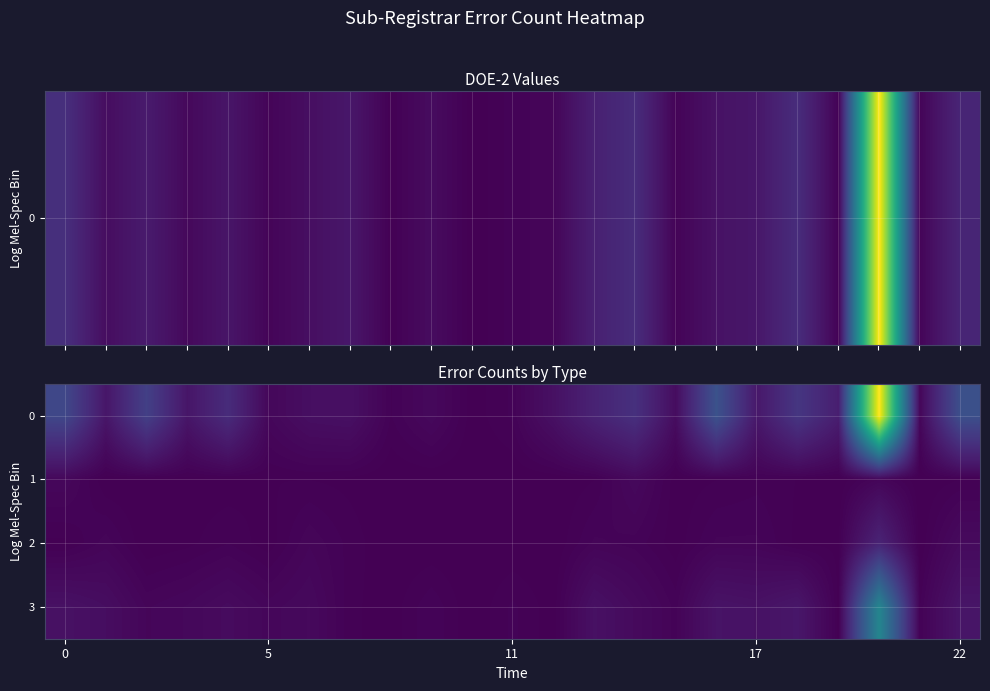

Reading left to right, extract all data points from this chart.

0: 171	46	150	46	99	15	31	34	6	18	1	7	35	77	110	26	200	51	125	66	796	14	193
1: 15	0	0	1	1	3	3	2	0	0	0	0	0	3	18	1	3	5	3	0	12	0	3
2: 2	11	0	2	6	1	12	5	0	0	0	0	0	10	8	1	10	10	2	2	79	0	22
3: 36	28	12	16	23	14	19	4	1	9	0	7	1	35	21	8	41	37	48	2	363	6	45